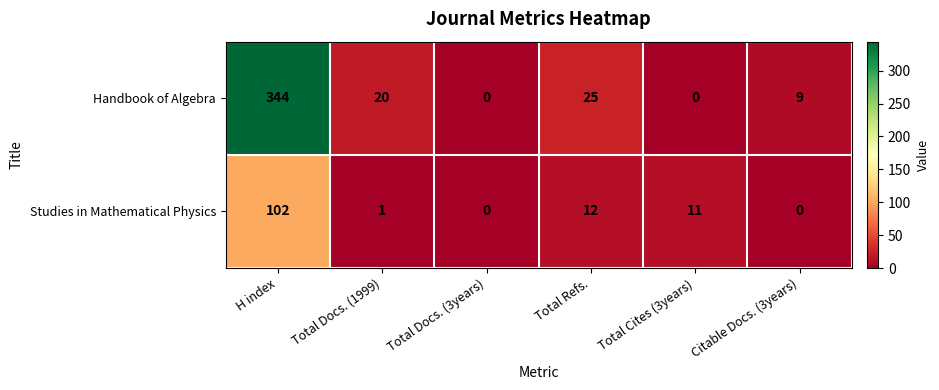

True or false: Handbook of Algebra has a value of 9 at Citable Docs. (3years).

True